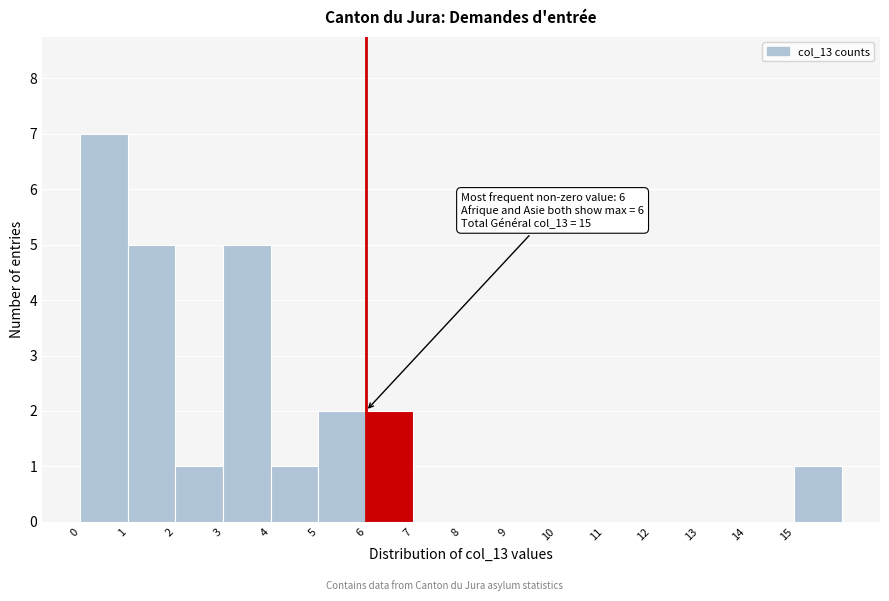

Over which range of the x-axis is the bar tallest?

0 to 1